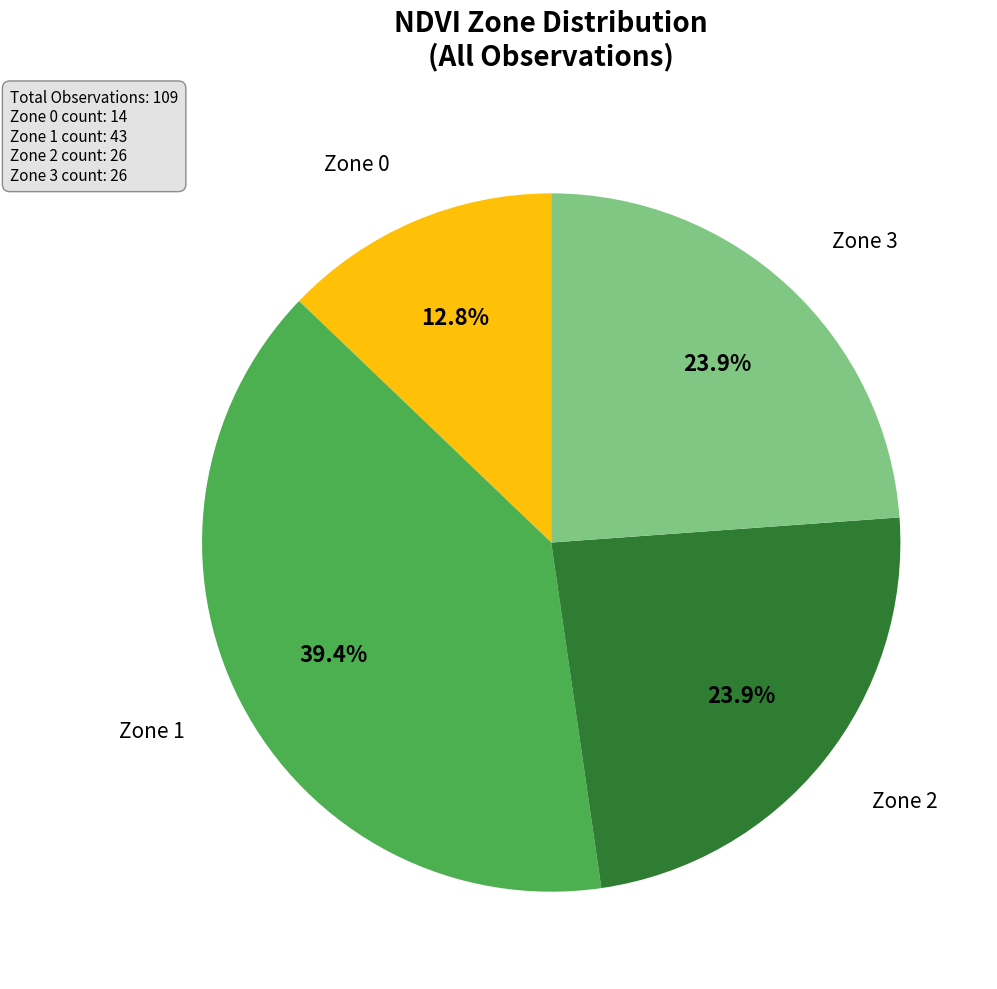

Is there a majority slice in this chart?

No